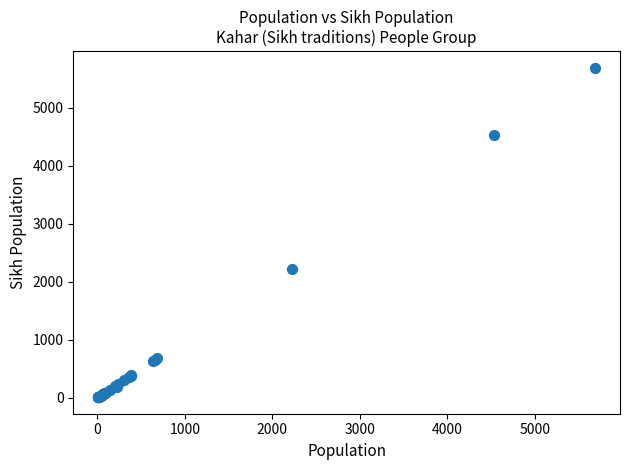

What Y value in the scatter plot is closest to 2850?

2220